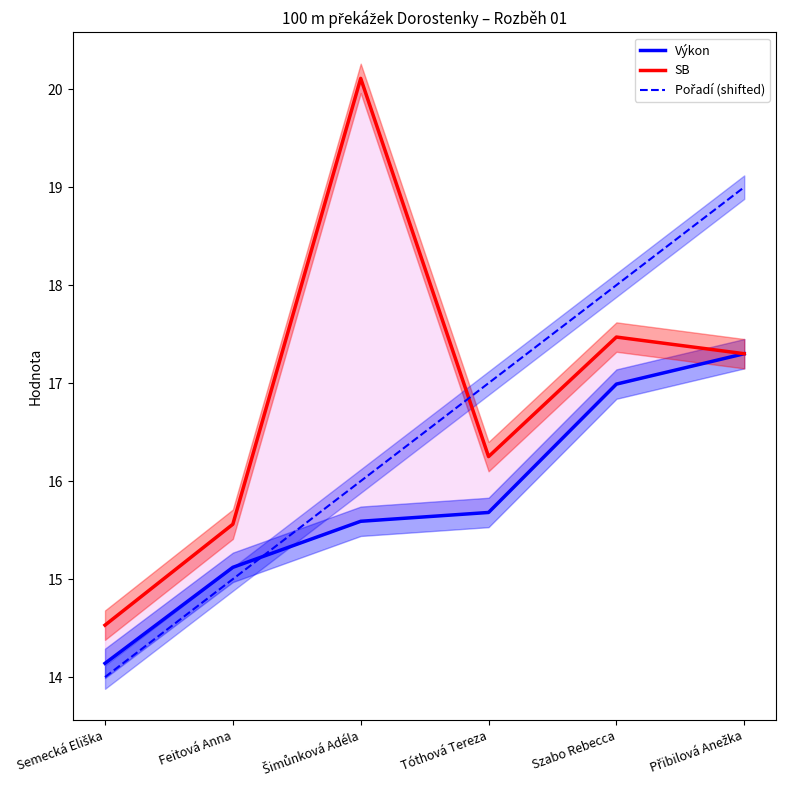

Reading left to right, transcribe all the data shown in this chart.

Výkon: Semecká Eliška=14.1	Feitová Anna=15.1	Šimůnková Adéla=15.6	Tóthová Tereza=15.7	Szabo Rebecca=17.0	Přibilová Anežka=17.3
SB: Semecká Eliška=14.5	Feitová Anna=15.6	Šimůnková Adéla=20.1	Tóthová Tereza=16.2	Szabo Rebecca=17.5	Přibilová Anežka=17.3
Pořadí (shifted): Semecká Eliška=14.0	Feitová Anna=15.0	Šimůnková Adéla=16.0	Tóthová Tereza=17.0	Szabo Rebecca=18.0	Přibilová Anežka=19.0